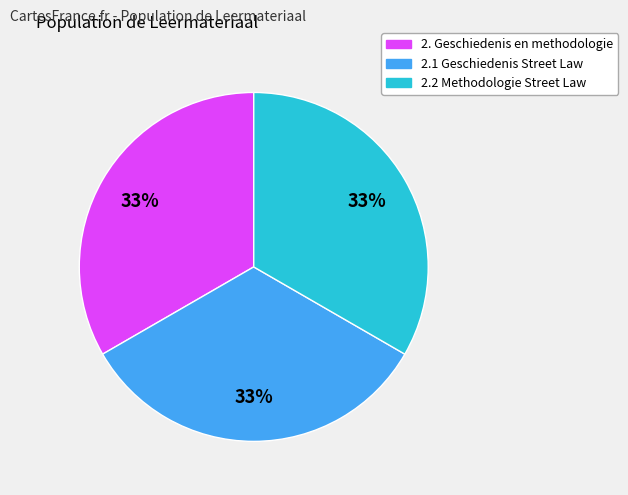

How many slices are in this pie chart?

3